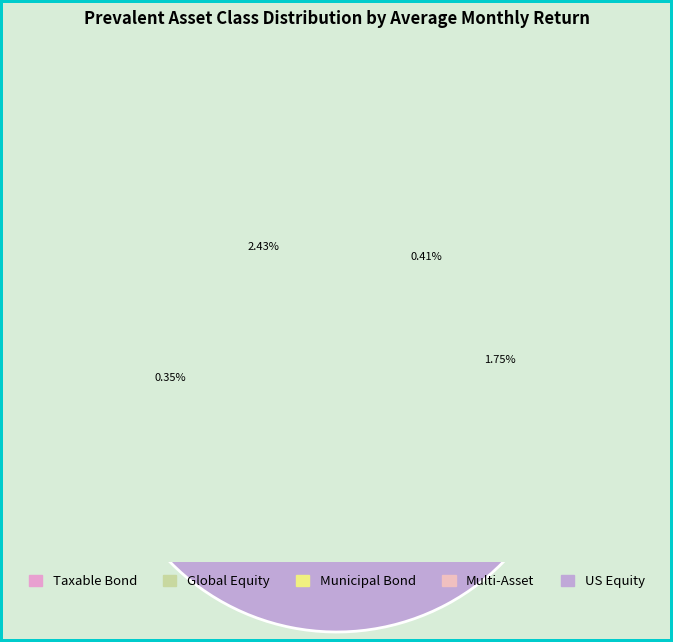

What is the smallest slice in the pie chart?

Taxable Bond